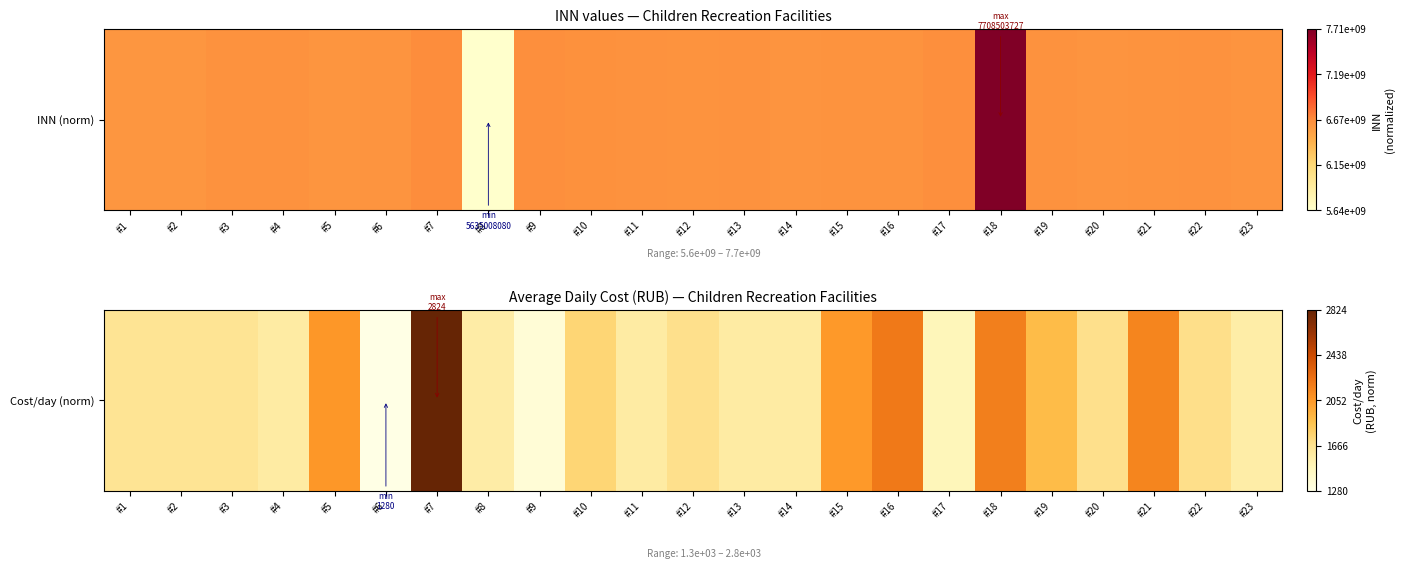

Which has a higher value, #4 or #21?

#21